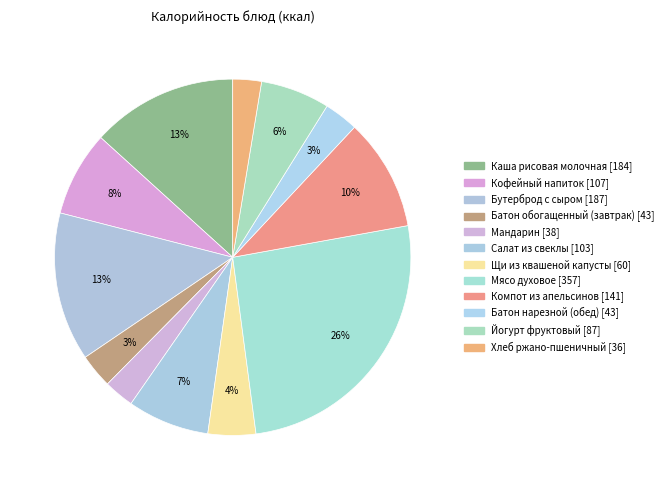

Is it true that Хлеб ржано-пшеничный is 1% of the pie?

False